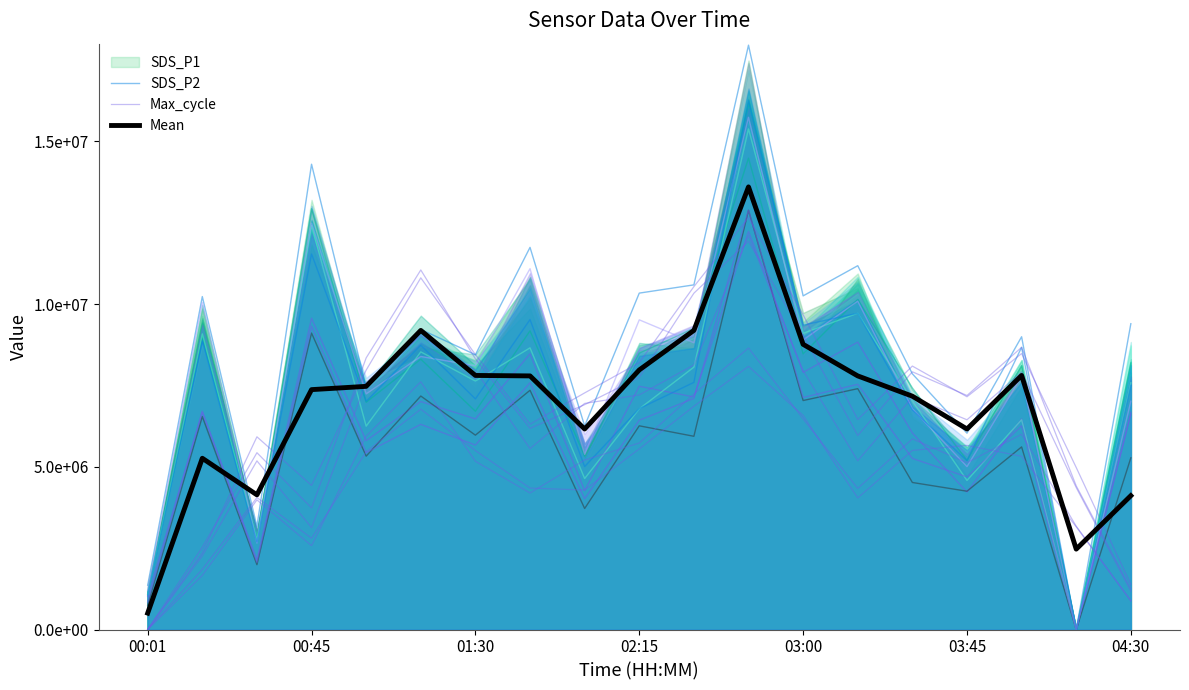

List the labels in order of Mean value, smallest first.

00:01, 17, 18, 01:30, 00:45, 8, 15, 14, 02:15, 03:00, 7, 13, 04:30, 16, 9, 12, 03:45, 10, 11